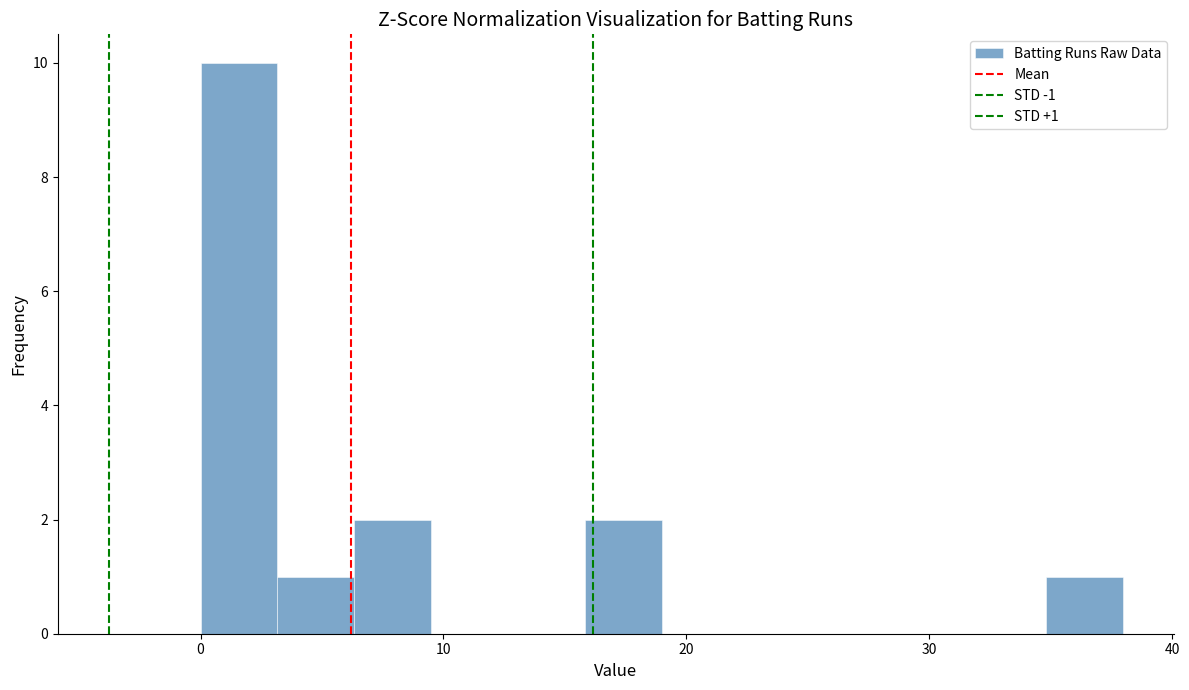

Around what value on the x-axis is the tallest bar? Give the approximate position of its centre, as read against the axis.

2